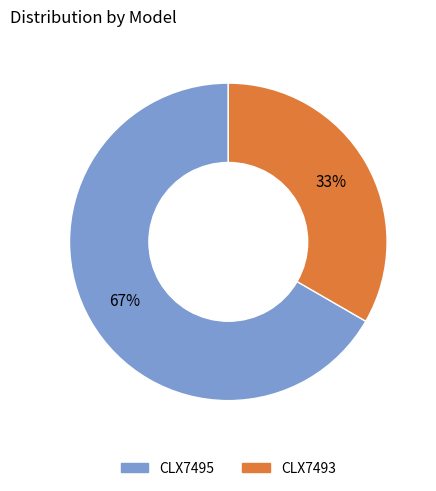

What is the ratio of the value at CLX7495 to the value at CLX7493?

2.0